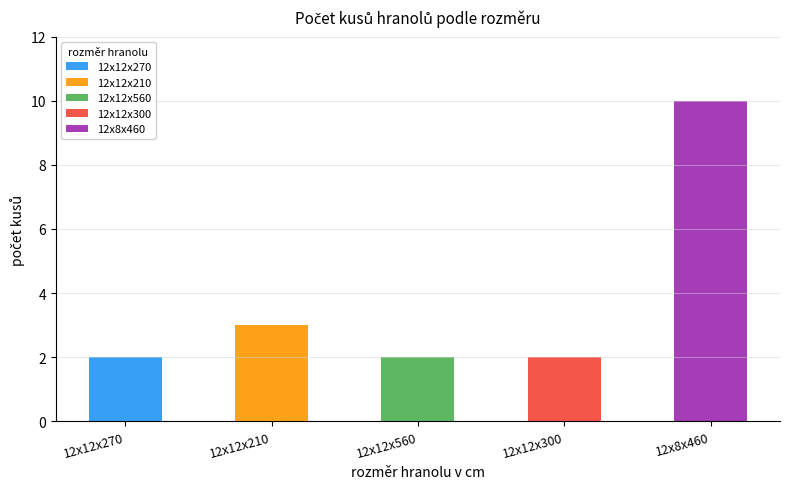

Rank the categories by value from highest to lowest.

12x8x460, 12x12x210, 12x12x270, 12x12x560, 12x12x300